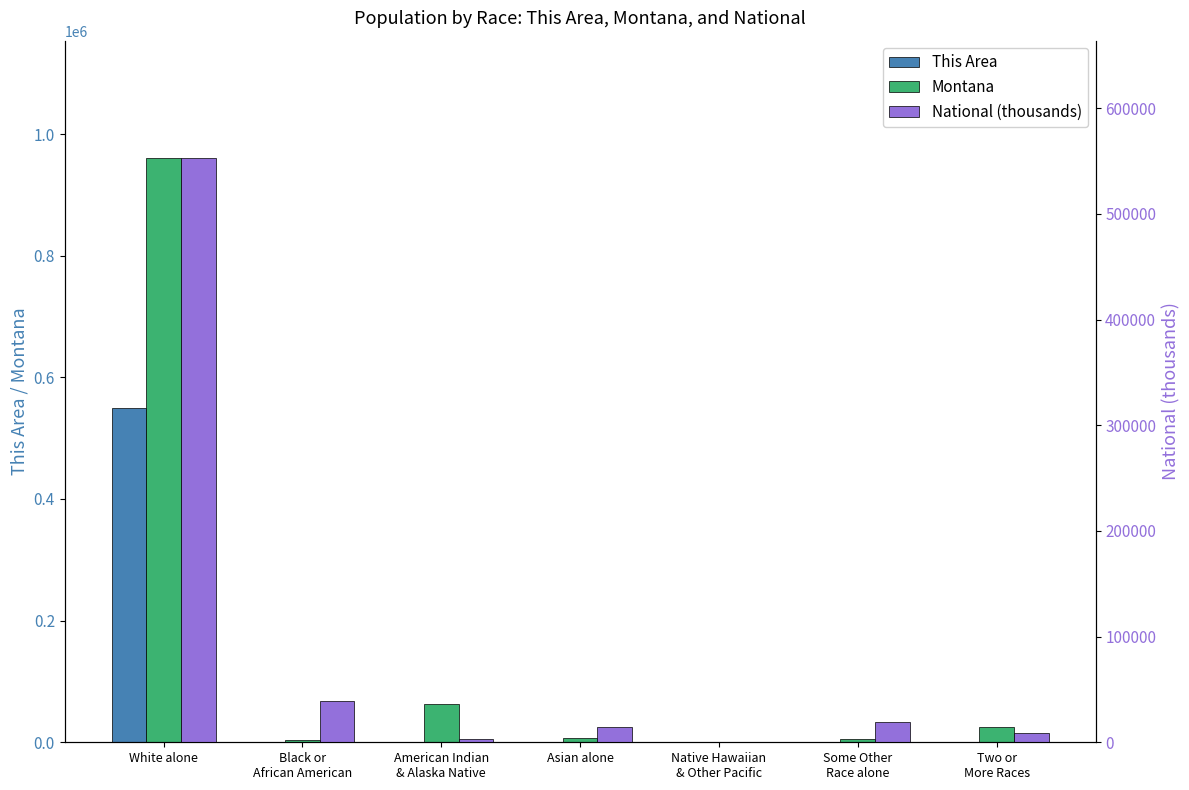

What is the label of the 5th bar from the right?

American Indian
& Alaska Native